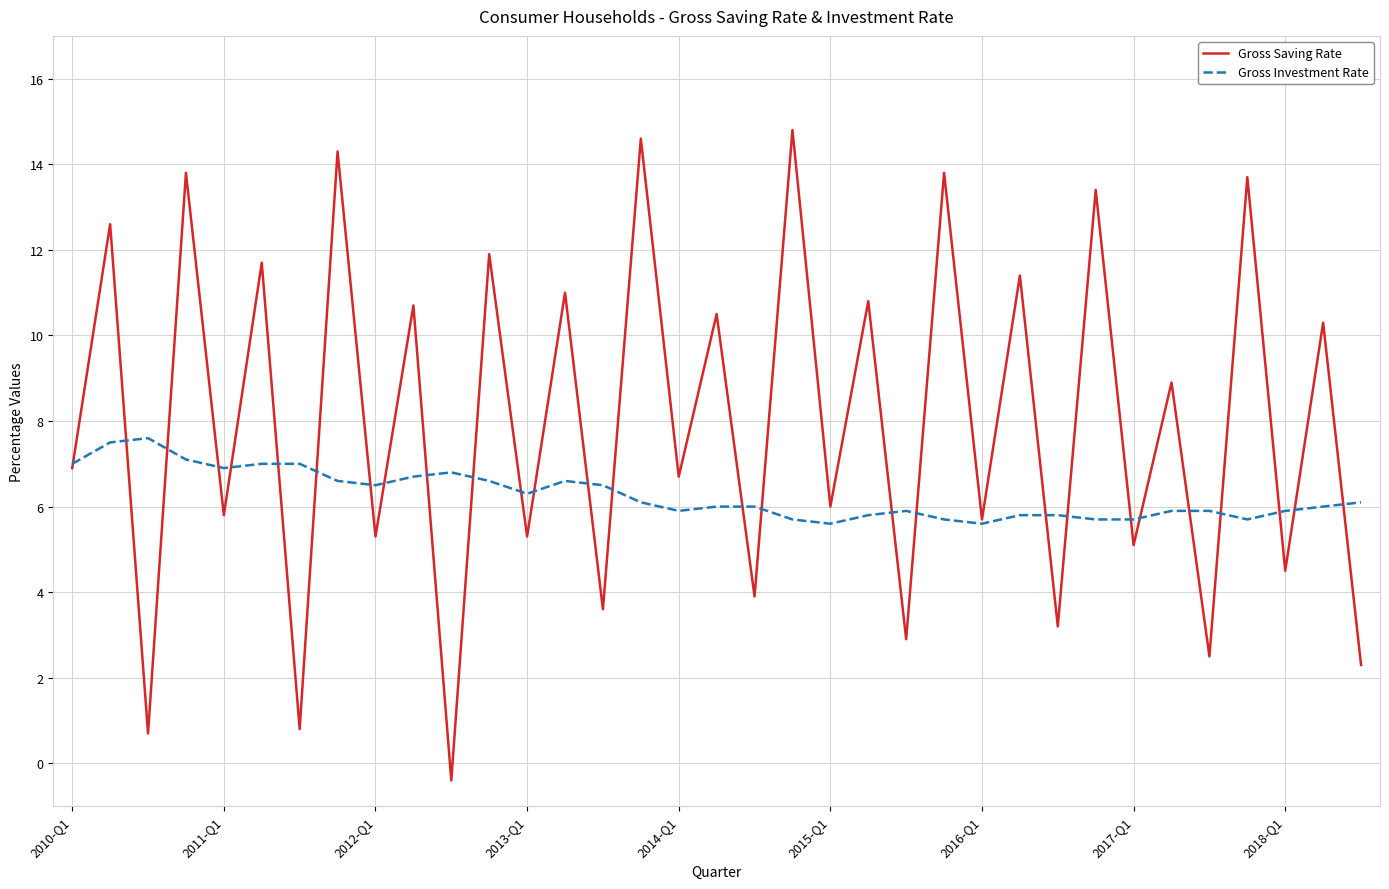

List the series in order of their peak value, highest first.

Gross Saving Rate, Gross Investment Rate